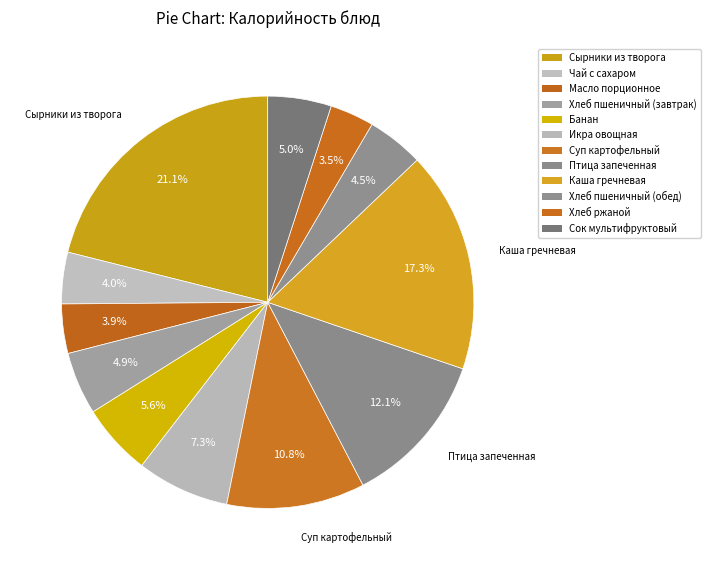

How many segments does this pie chart have?

12